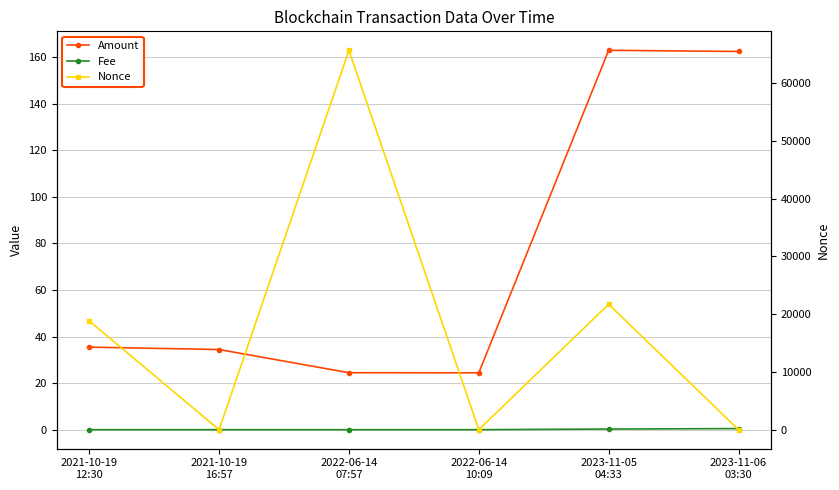

At which label does Fee reach its peak?

2023-11-06
03:30